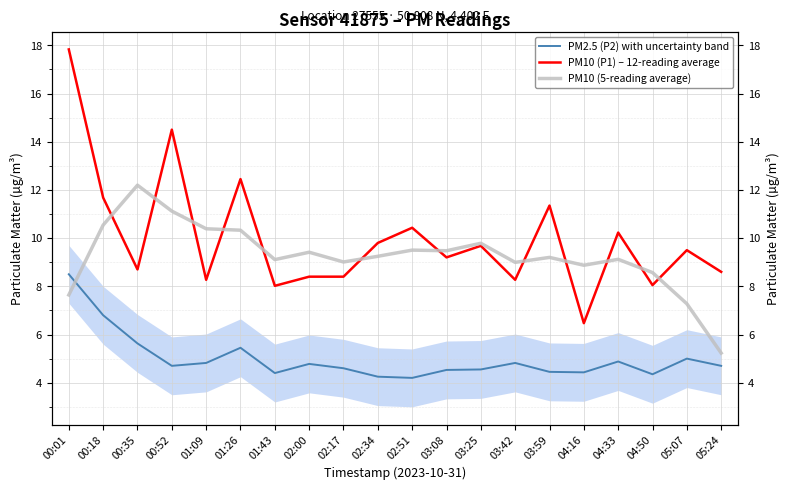

What is the sum of the PM10 (P1) – 12-reading average values at 01:09 and 00:35?

17.0